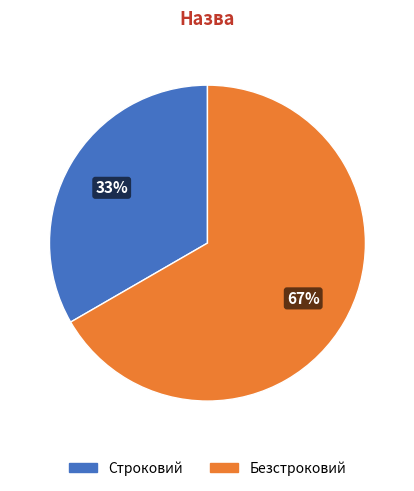

Approximately how many times larger is the value at Строковий compared to Безстроковий?

0.5